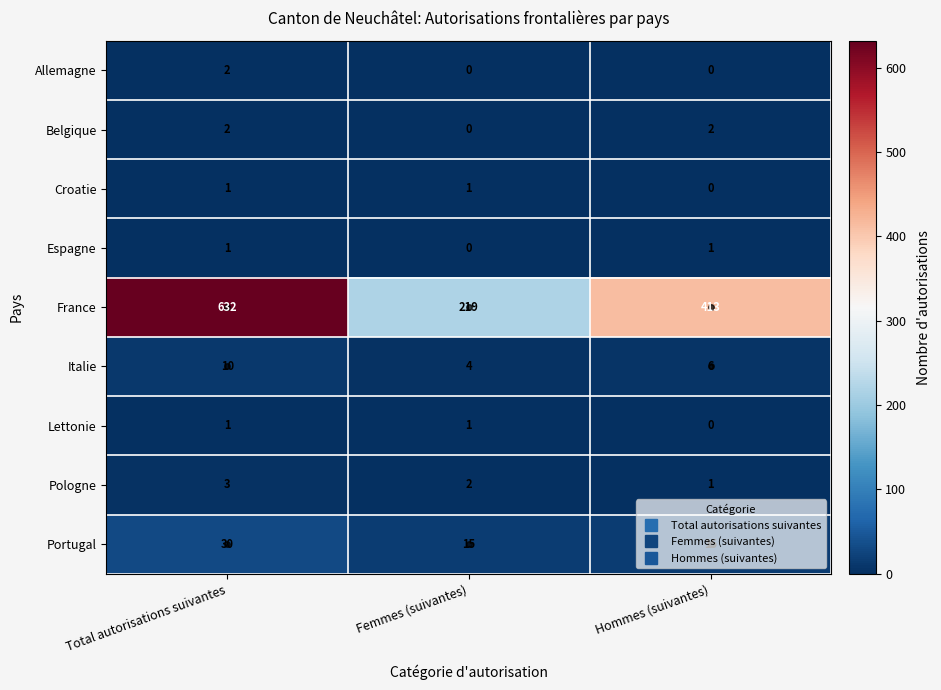

At which category does the chart reach its peak across all series?

Total autorisations suivantes